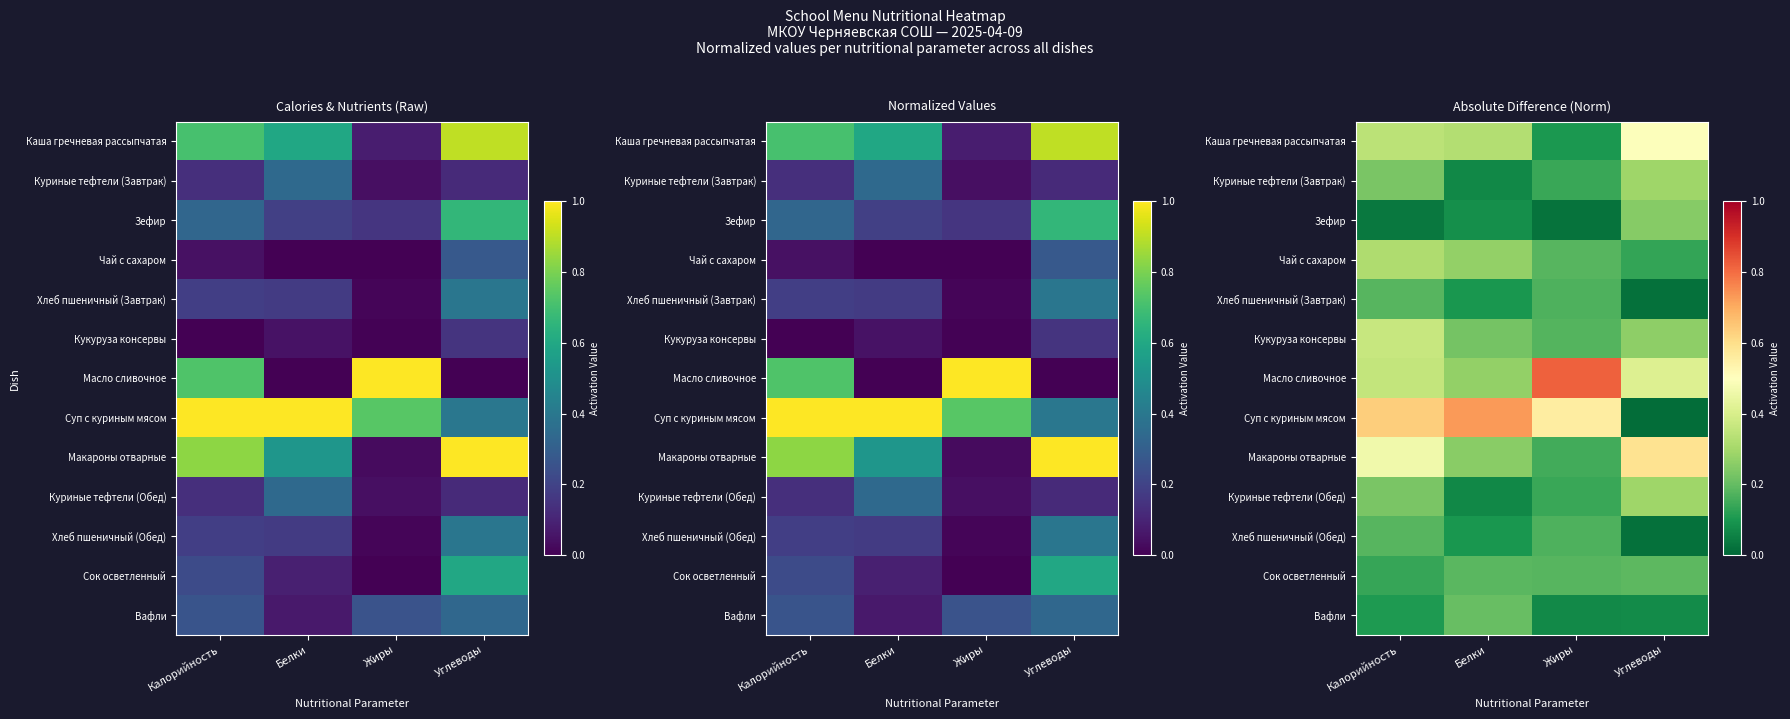

Which category has the highest value across all series?

Жиры